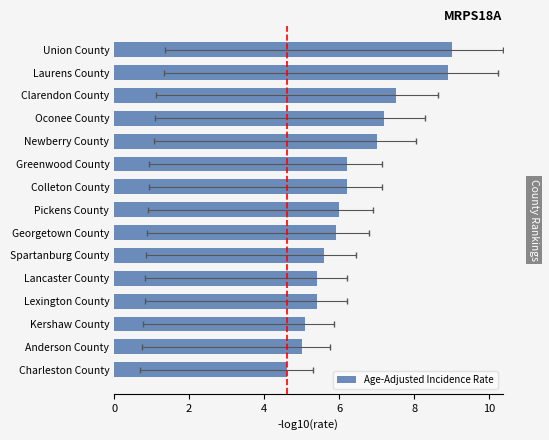

Reading left to right, extract all data points from this chart.

9.0	8.9	7.5	7.2	7.0	6.2	6.2	6.0	5.9	5.6	5.4	5.4	5.1	5.0	4.6